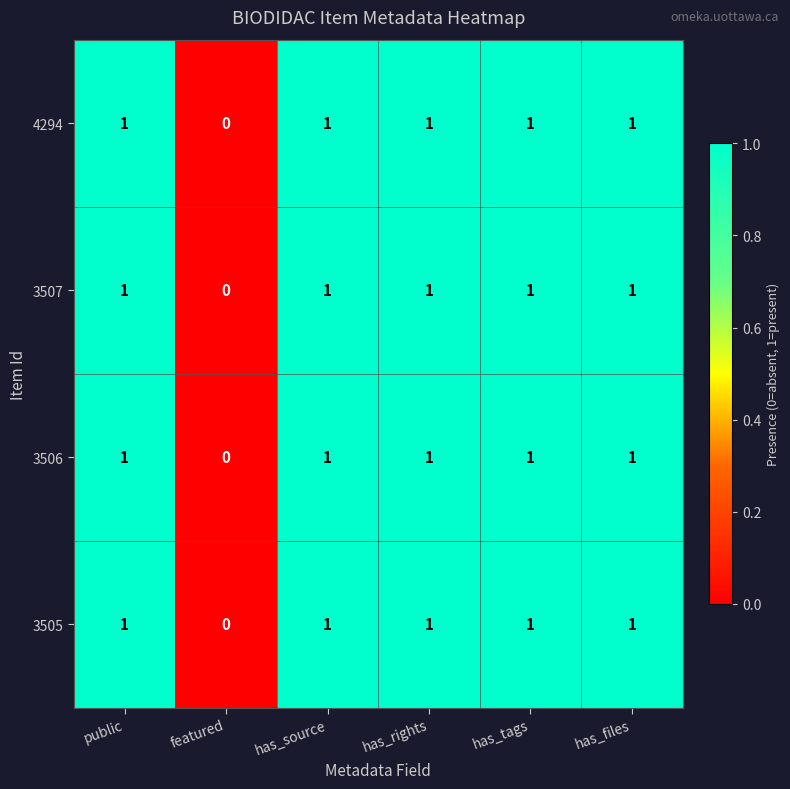

The value of 3507 at has_tags is 1. True or false?

True